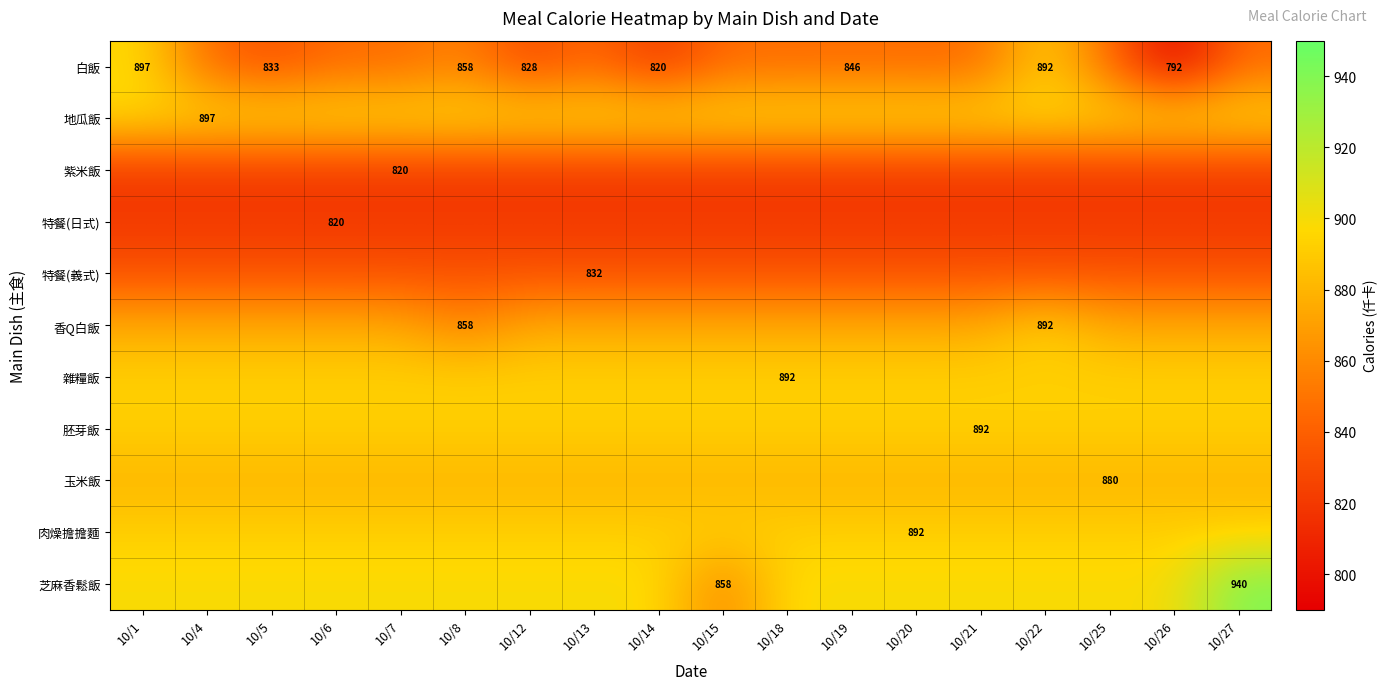

What is the minimum value for 肉燥擔擔麵?

892.5